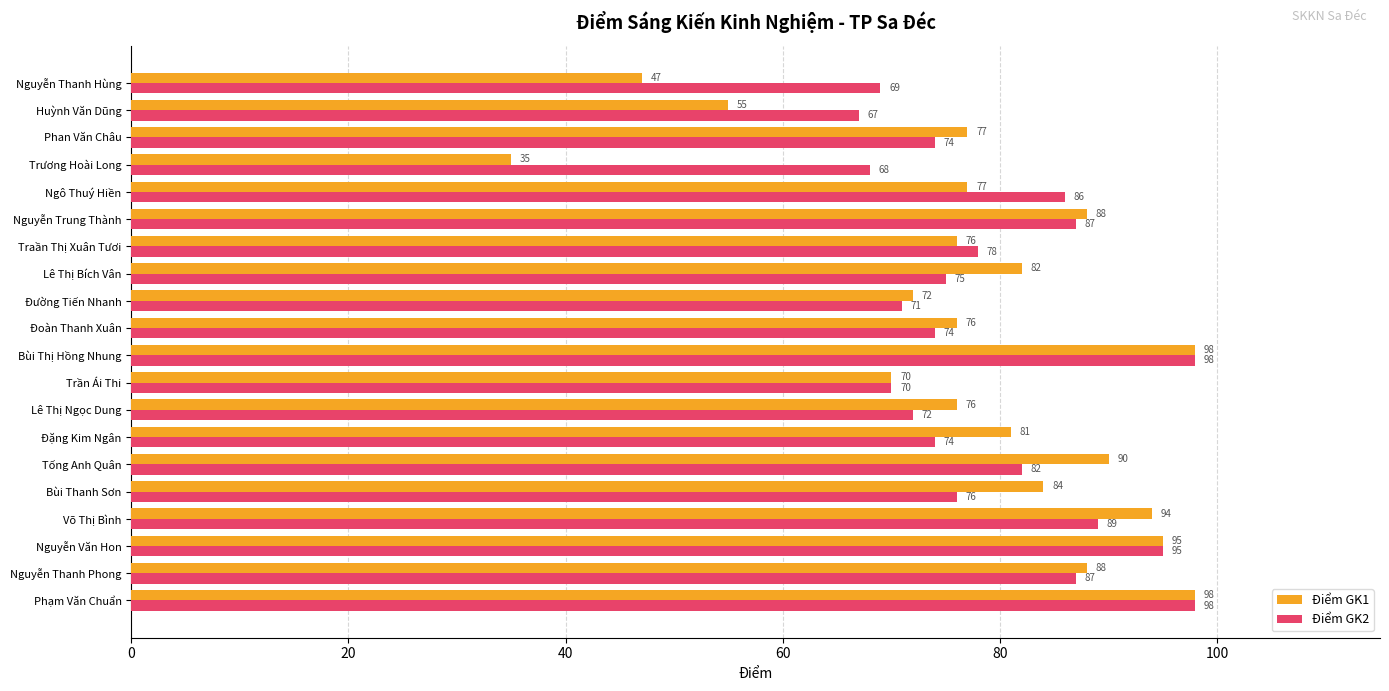

Rank the series at Đoàn Thanh Xuân from lowest to highest value.

Điểm GK2, Điểm GK1